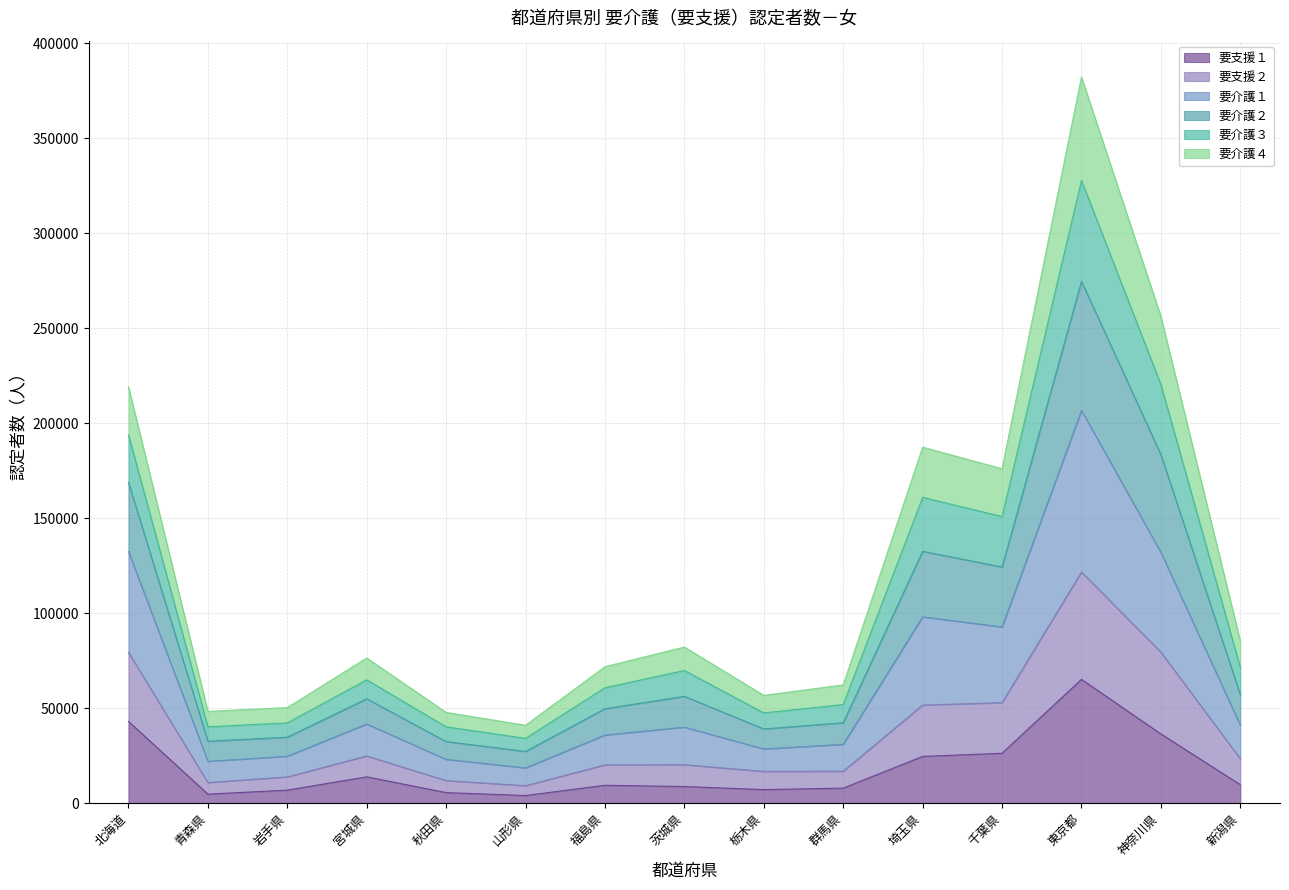

In 要介護２, how many points are lower than both neighbors (excluding endpoints)?

4